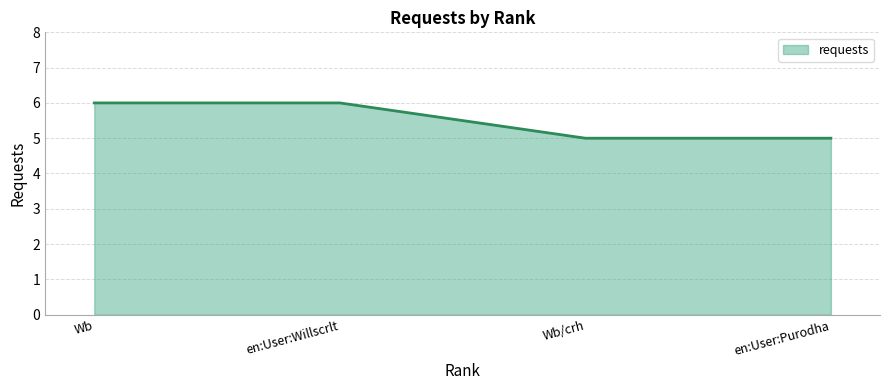

Does the chart have visible grid lines?

Yes